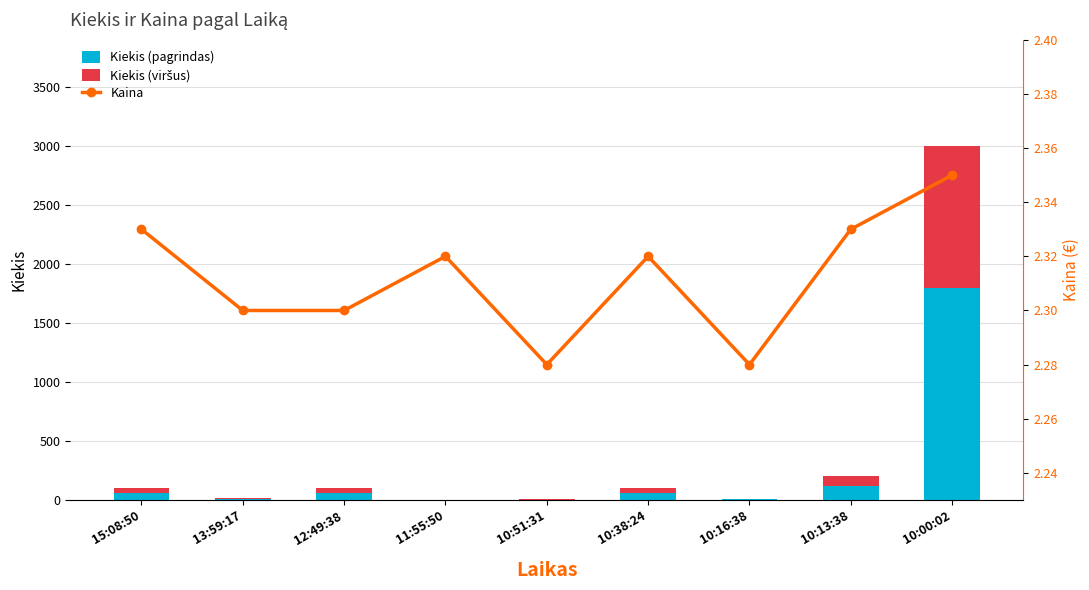

At which category does the chart reach its peak across all series?

10:00:02